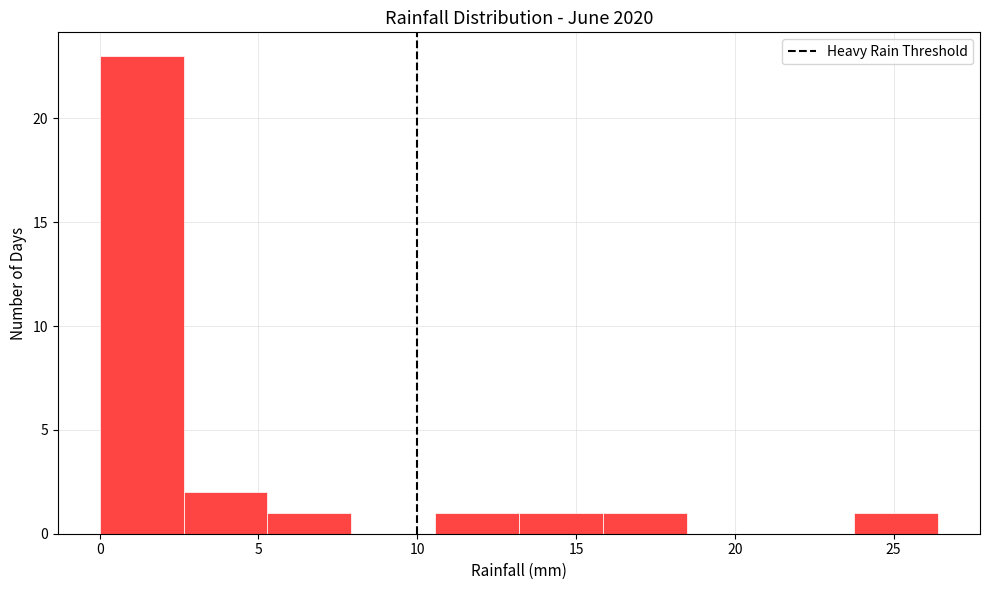

Which range on the x-axis has the tallest bar?

0.0 to 2.5